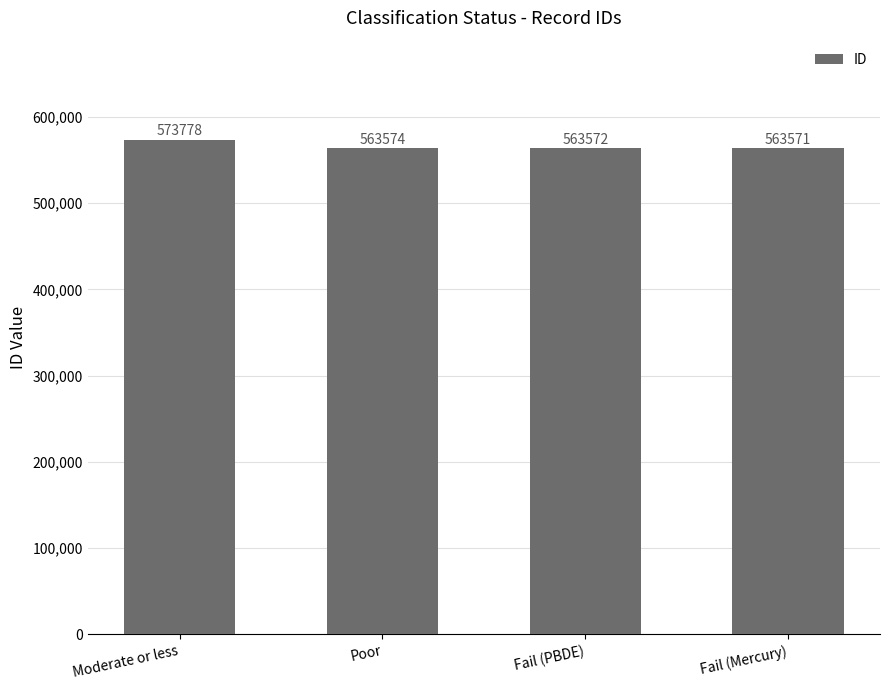

Which has a higher value, Moderate or less or Fail (PBDE)?

Moderate or less